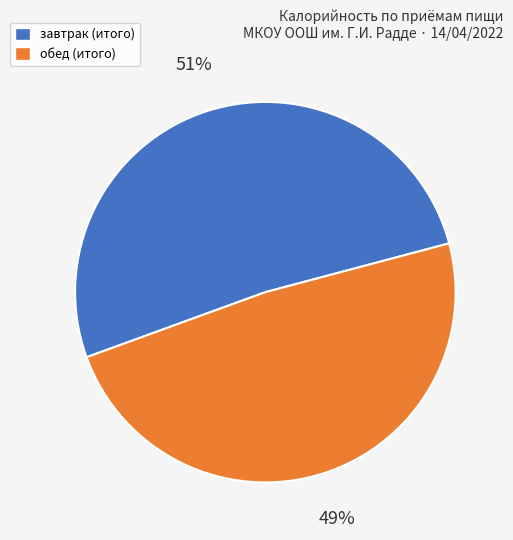

Is it true that завтрак (итого) is 44% of the pie?

False